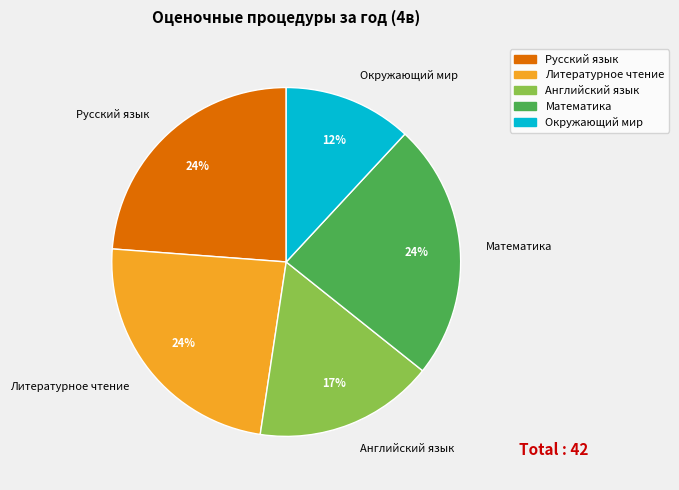

To the nearest percent, what percentage of the pie is Математика?

24%